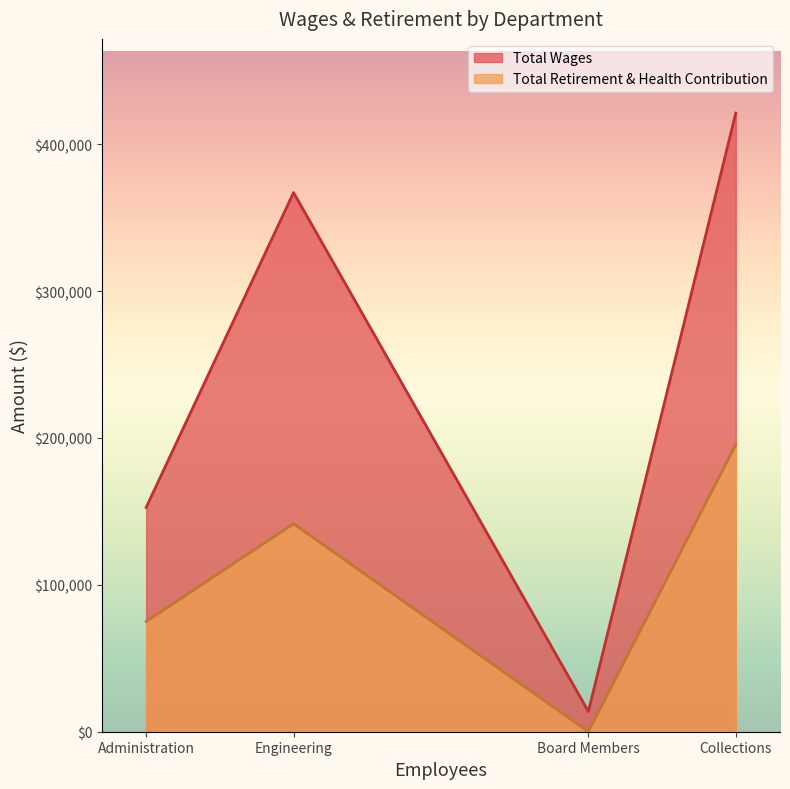

Reading left to right, extract all data points from this chart.

Total Wages: Administration=152692	Engineering=367107	Board Members=13800	Collections=421200
Total Retirement & Health Contribution: Administration=75000	Engineering=141596	Board Members=0	Collections=195511